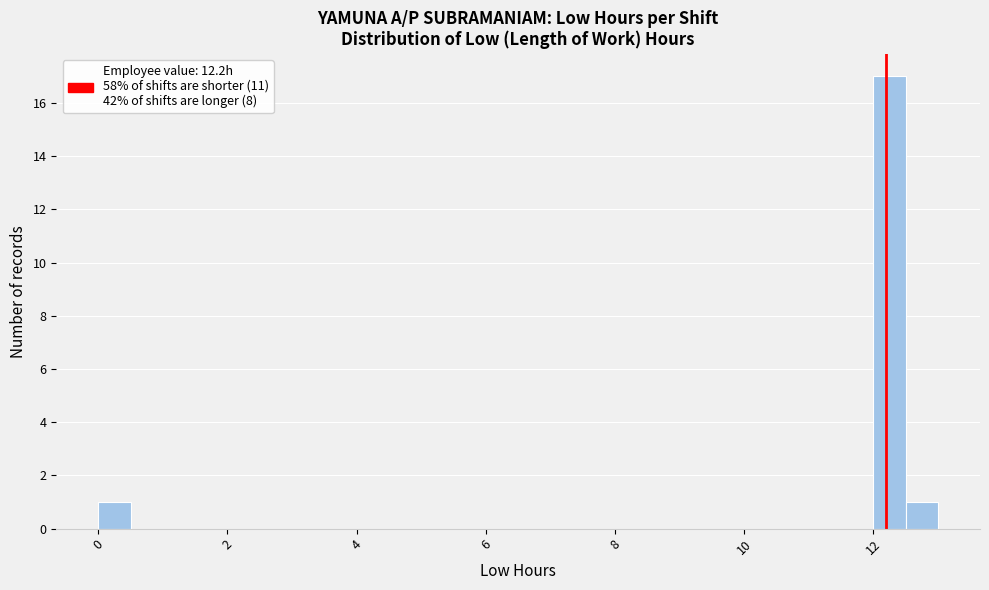

Read against the x-axis, roughly where is the centre of the tallest bar?

12.2